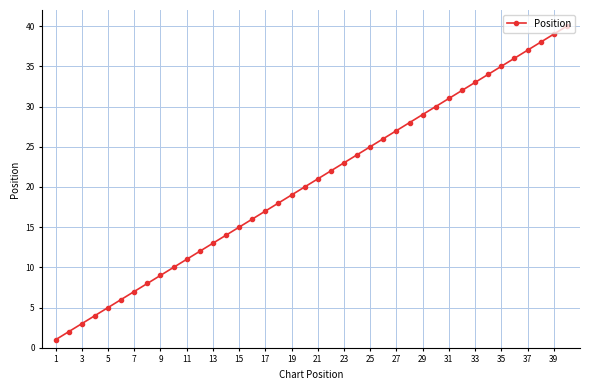

How many lines are shown in the chart?

1